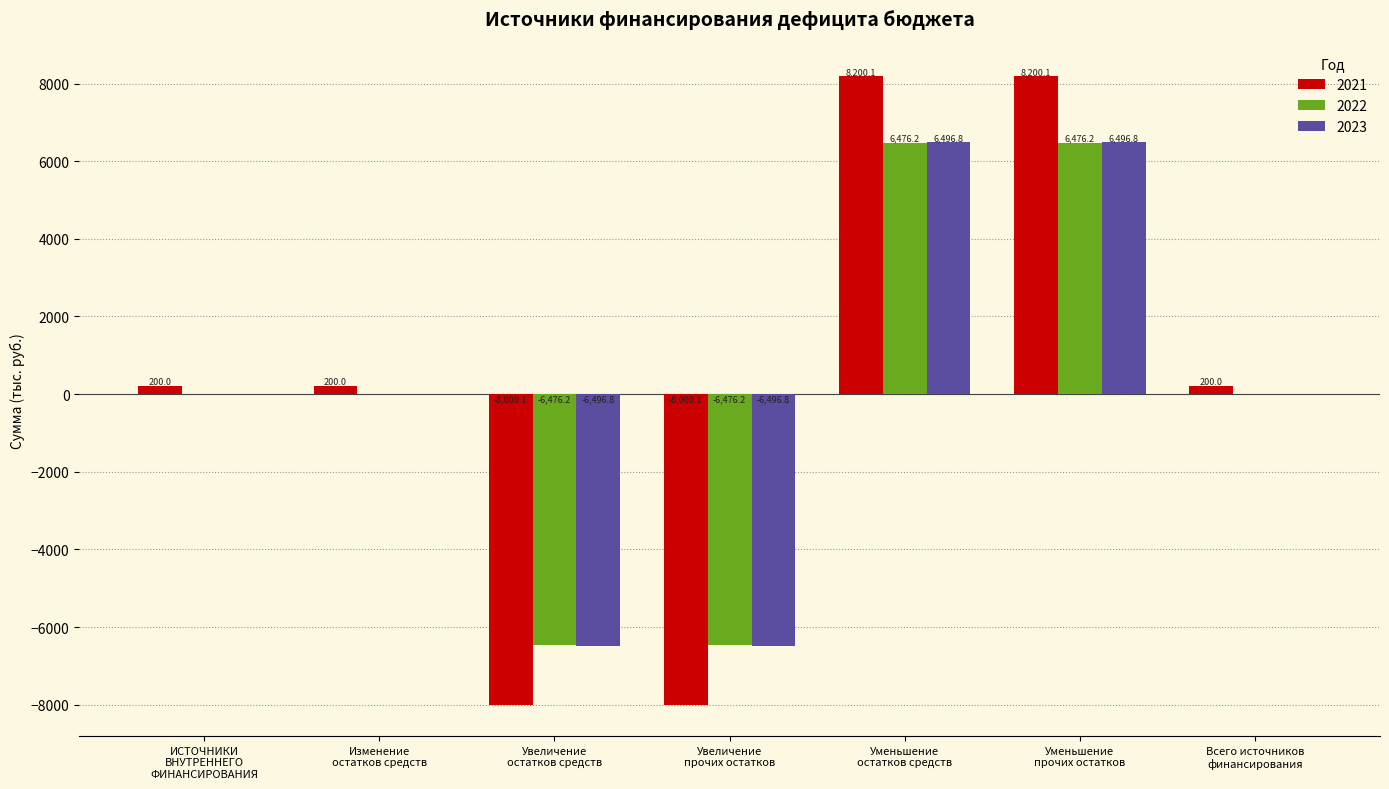

How many data points does each series have?

7